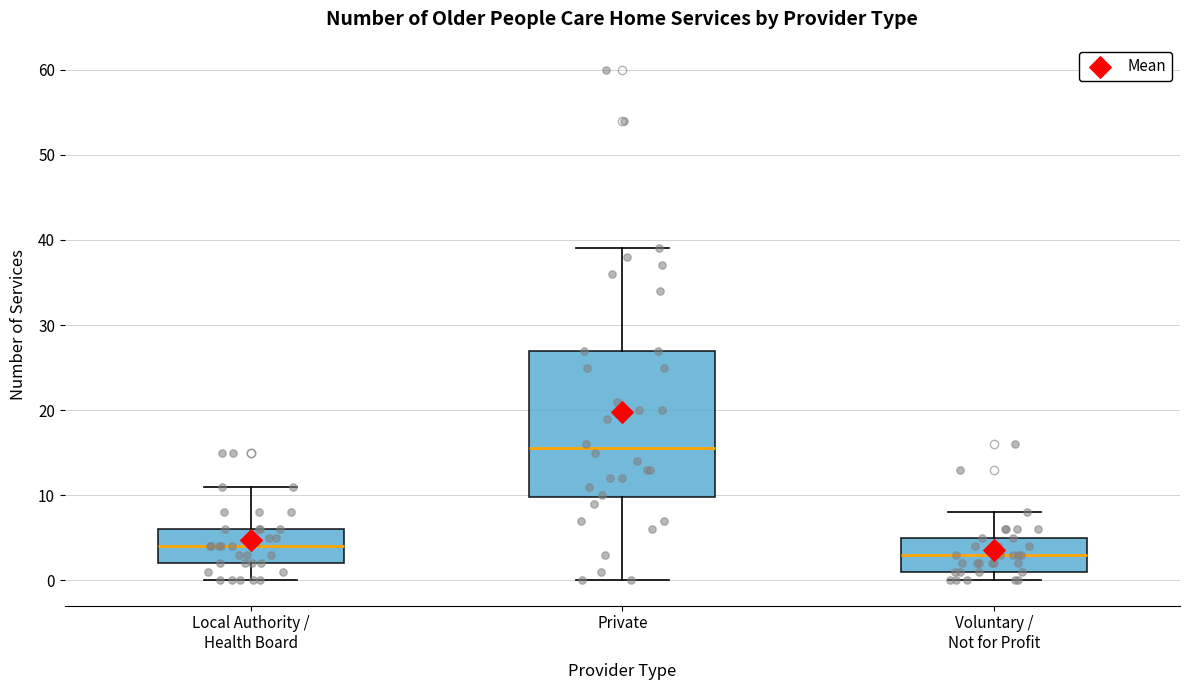

Reading left to right, transcribe this box plot: for each box, give where its median line is, the range the box spans, and where its two whiskers end, as read against the y-axis. The values are not printed on the chart, so give them approximately, as read against the axis.

Local Authority / Health Board: median 4, box 2 to 6, whiskers 0 to 11
Private: median 16, box 10 to 27, whiskers 0 to 39
Voluntary / Not for Profit: median 3, box 1 to 5, whiskers 0 to 8